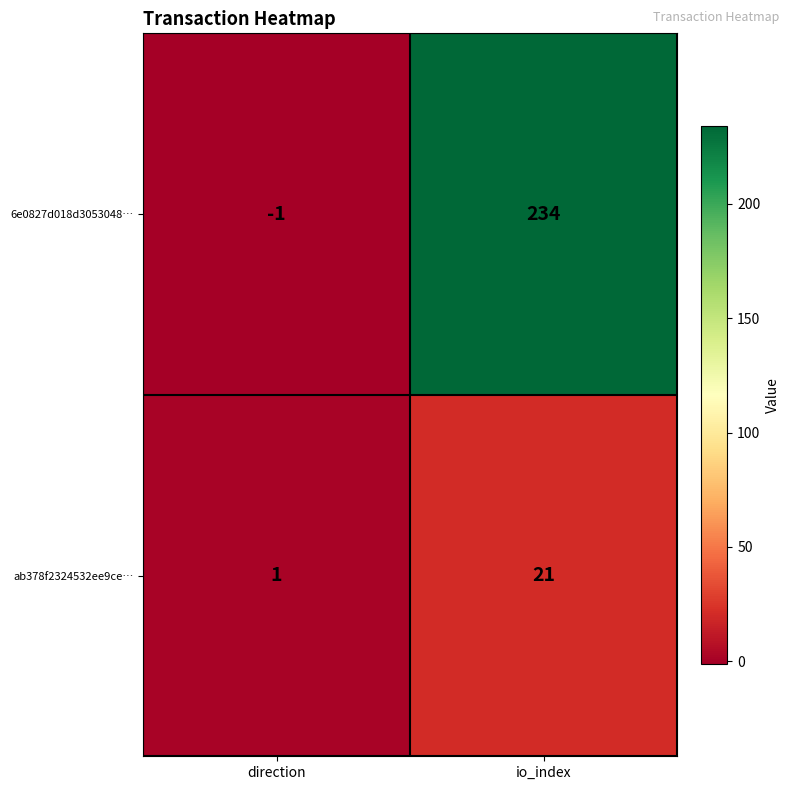

What is the difference between the maximum and minimum values in the ab378f2324532ee9ce… series?

20